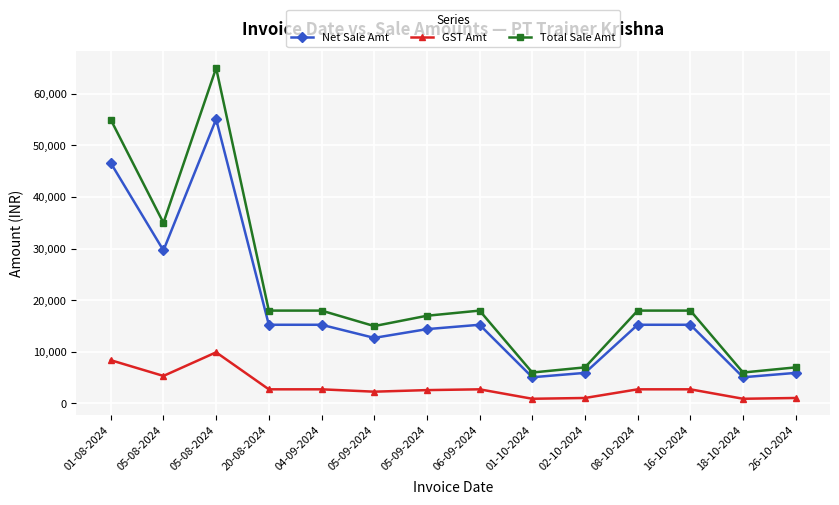

How many categories are shown in the chart?

14